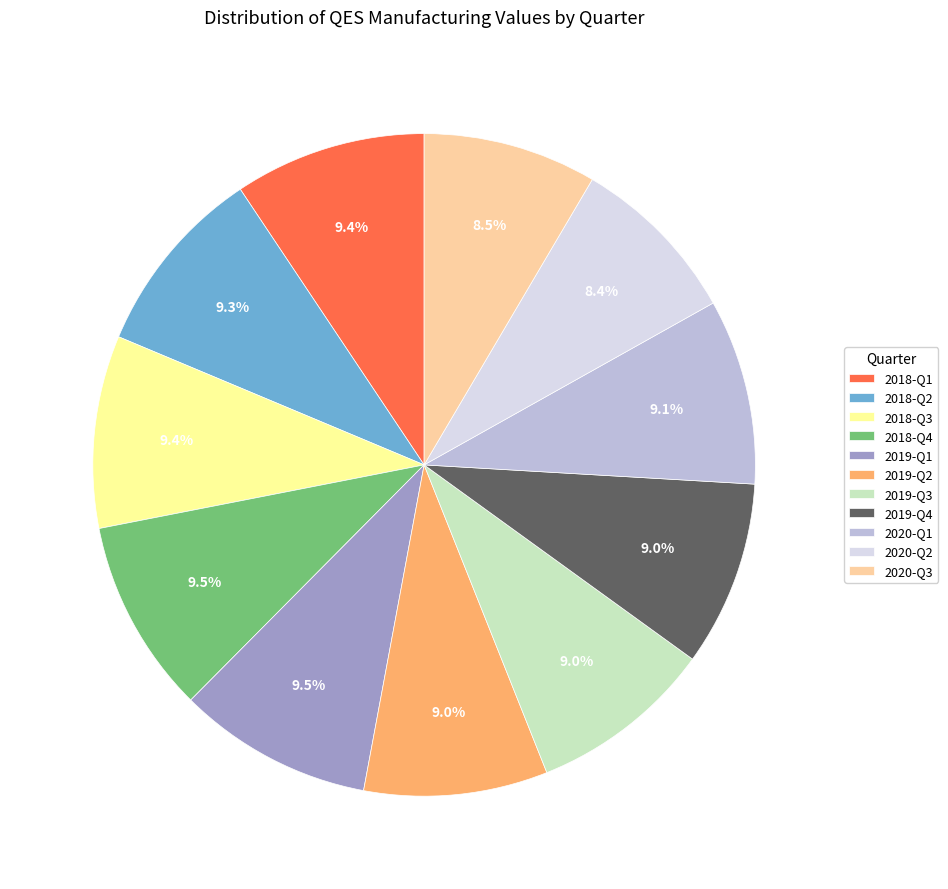

How many segments does this pie chart have?

11